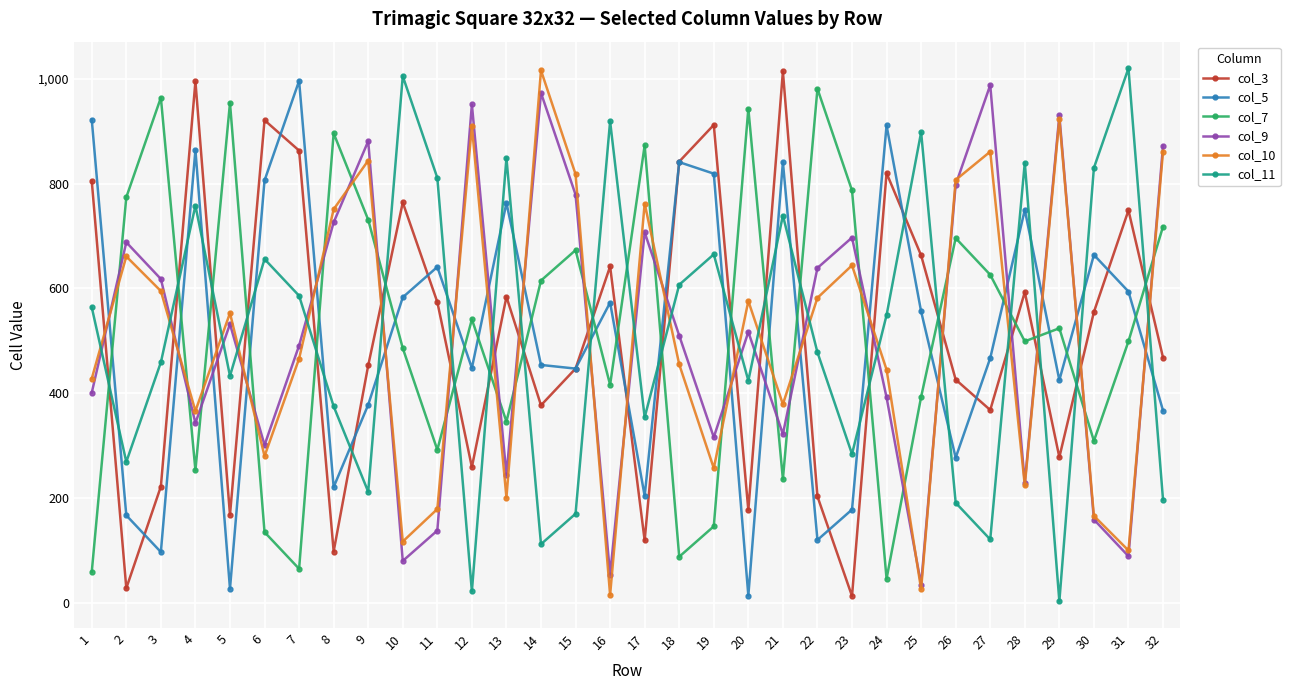

At which label does col_7 first exceed 524?

2